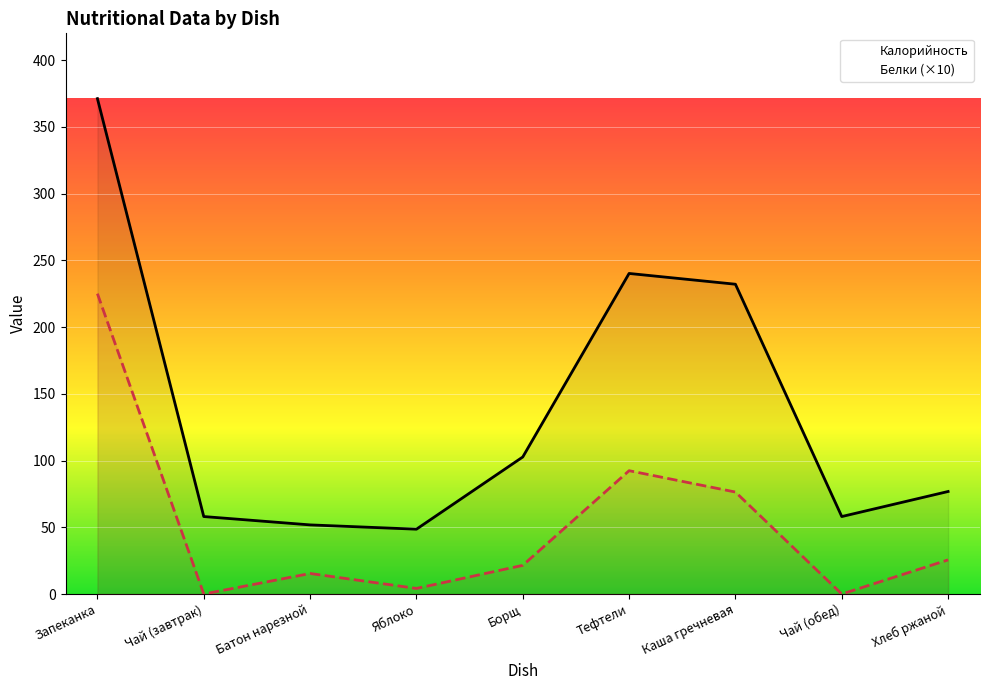

What is the approximate value of Калорийность at Запеканка?

371.1